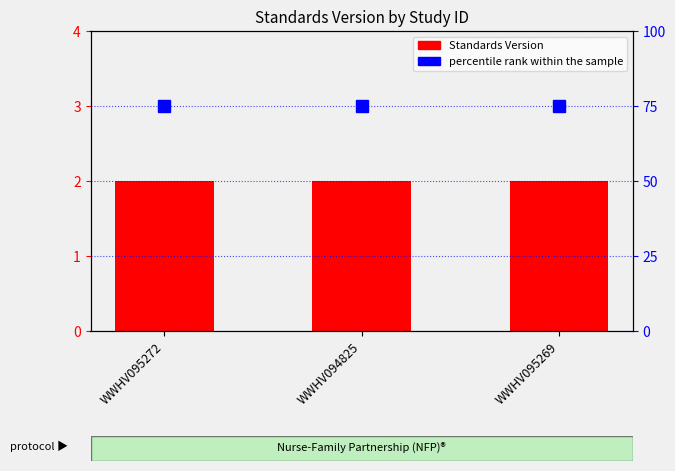

What is the sum of all percentile rank within the sample values?

225